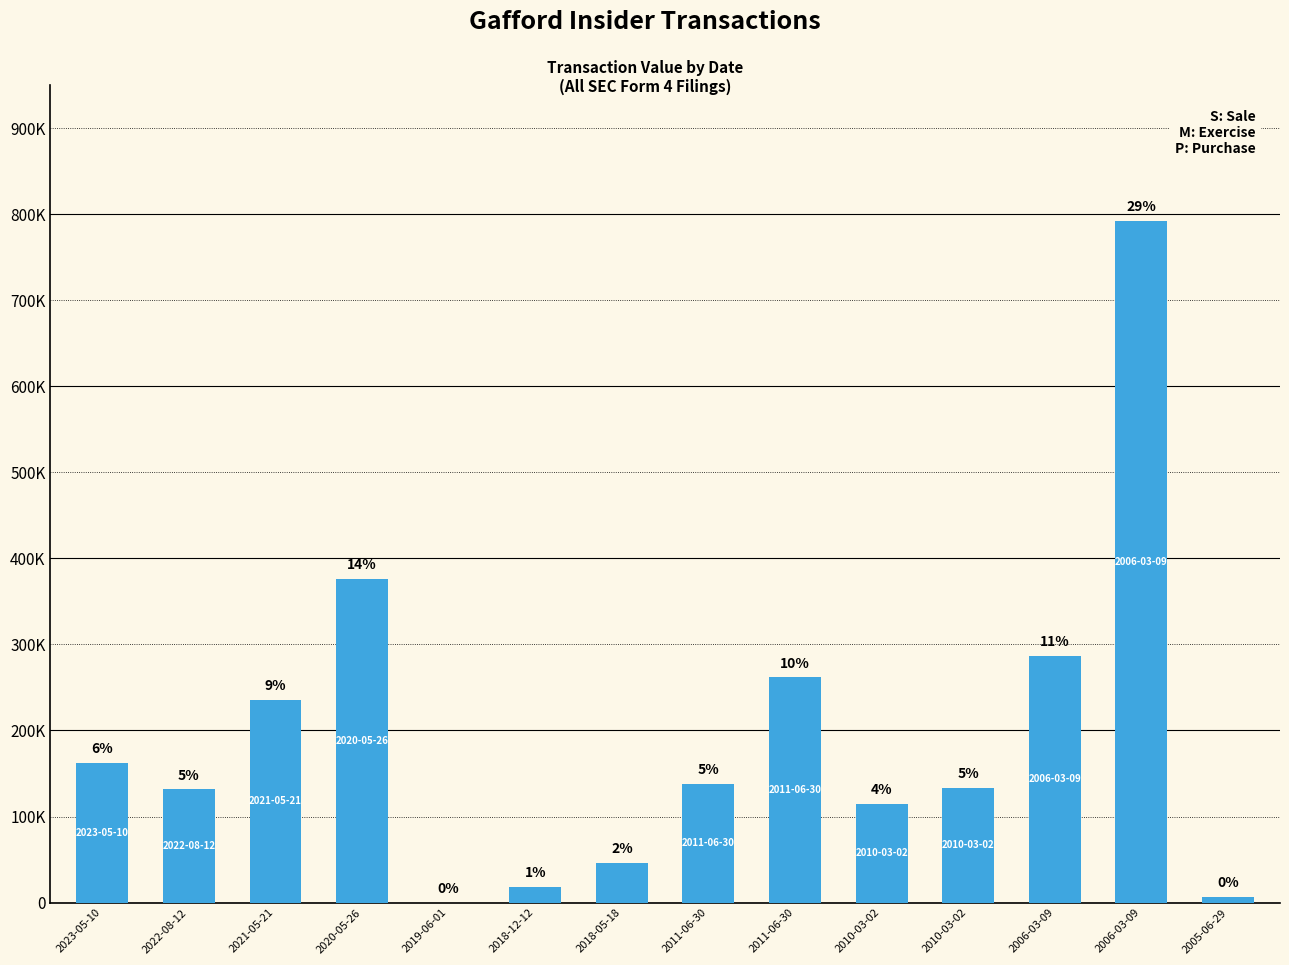

Rank the categories by value from highest to lowest.

2006-03-09, 2020-05-26, 2006-03-09, 2011-06-30, 2021-05-21, 2023-05-10, 2011-06-30, 2010-03-02, 2022-08-12, 2010-03-02, 2018-05-18, 2018-12-12, 2005-06-29, 2019-06-01